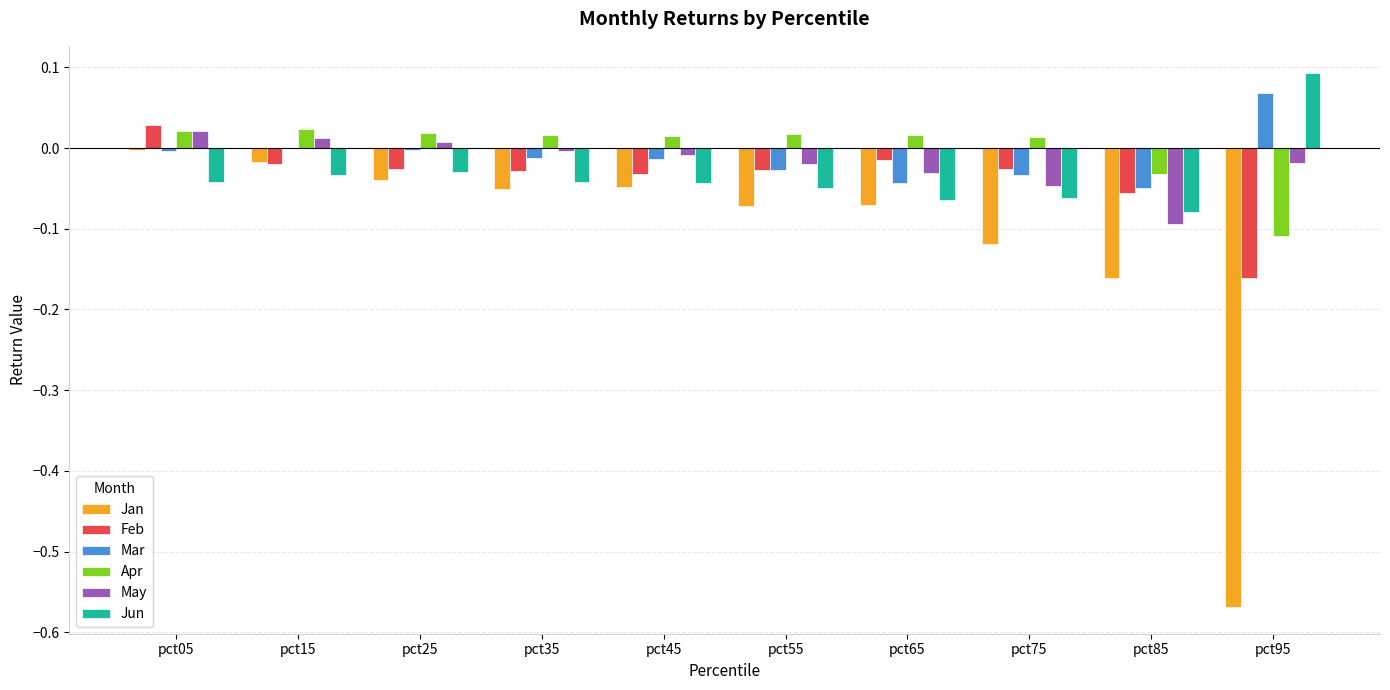

How many values in Jun are above zero?

1